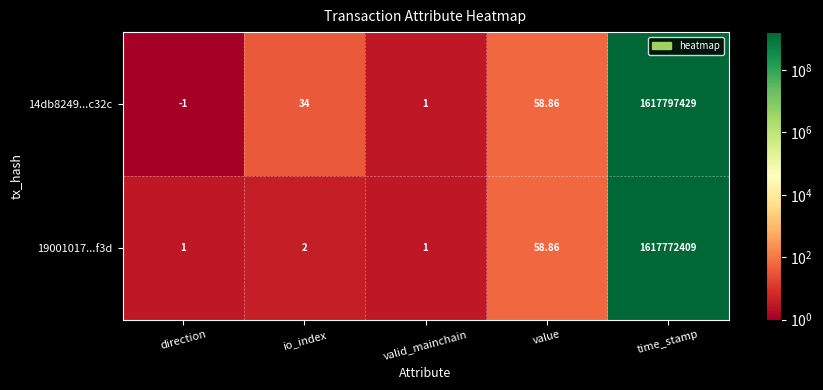

Is the value of 19001017...f3d at io_index greater than the value of 14db8249...c32c at io_index?

No